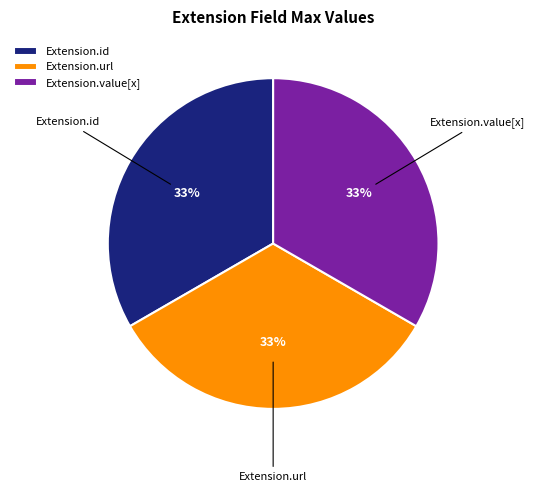

True or false: Extension.value[x] accounts for 33% of the total.

True